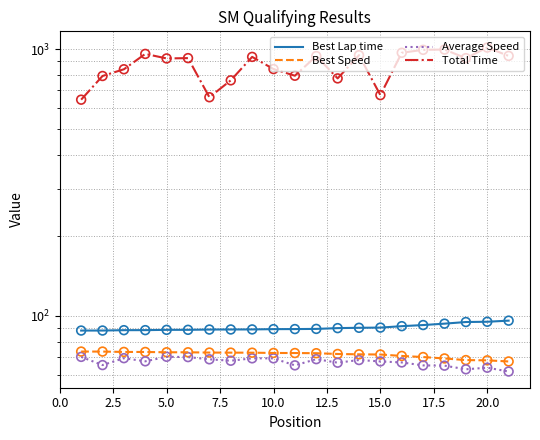

Which series contains the lowest Y value?

Average Speed